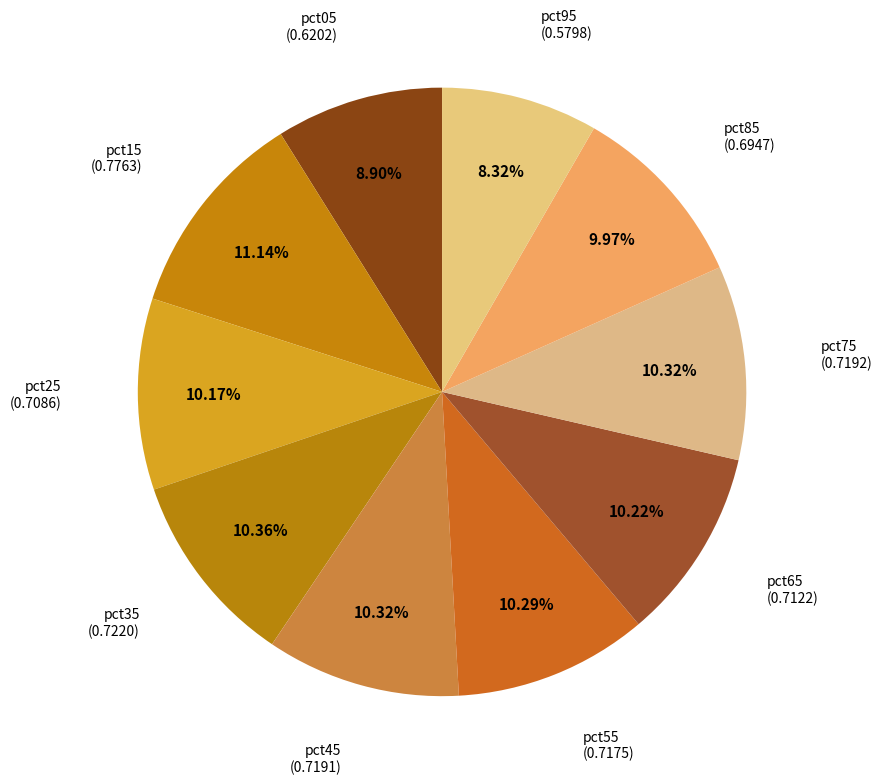

Does pct15 represent more than half of the total?

No